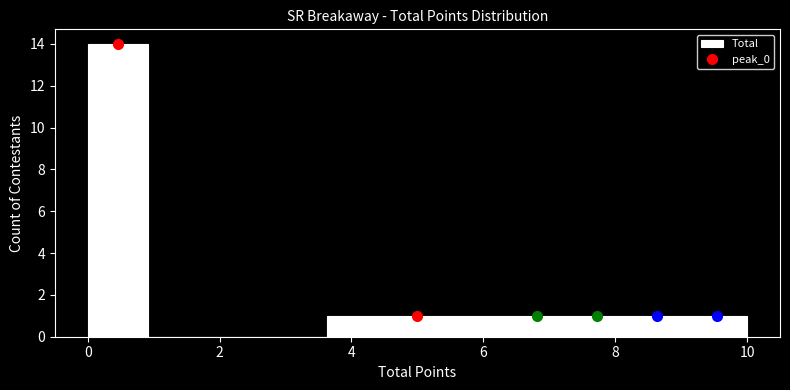

Over which range of the x-axis is the bar tallest?

0.0 to 1.0